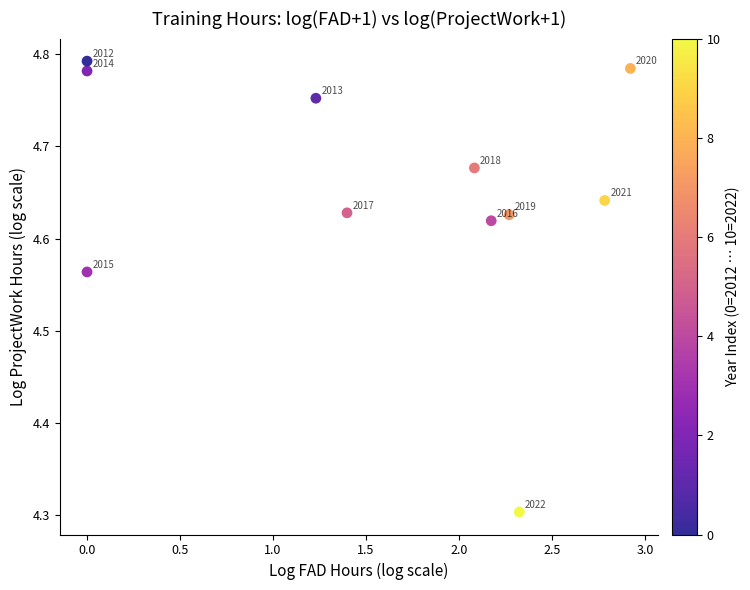

What Y value in the scatter plot is closest to 4?

4.3